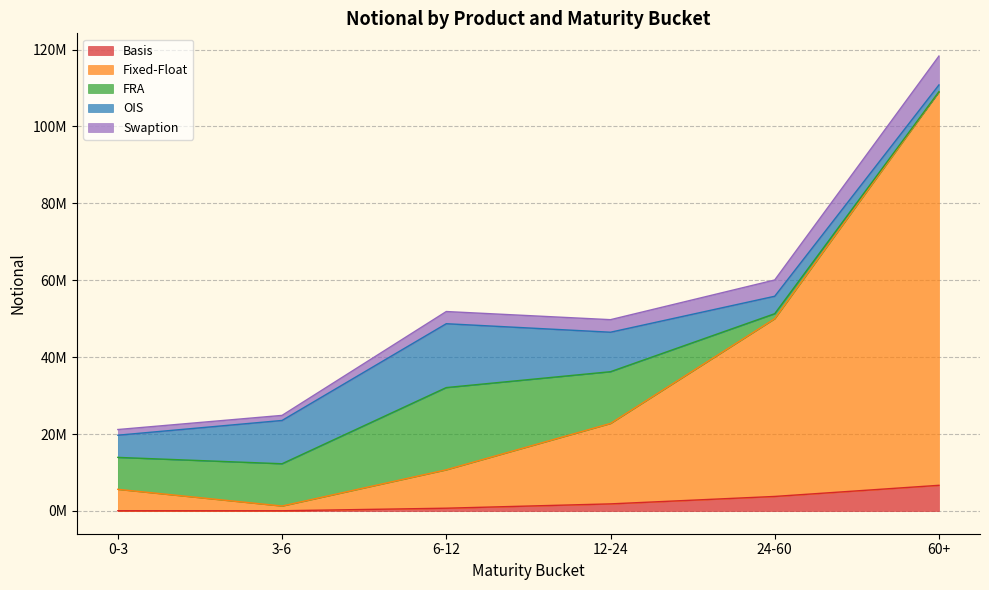

What are all the series names shown in the legend?

Basis, Fixed-Float, FRA, OIS, Swaption